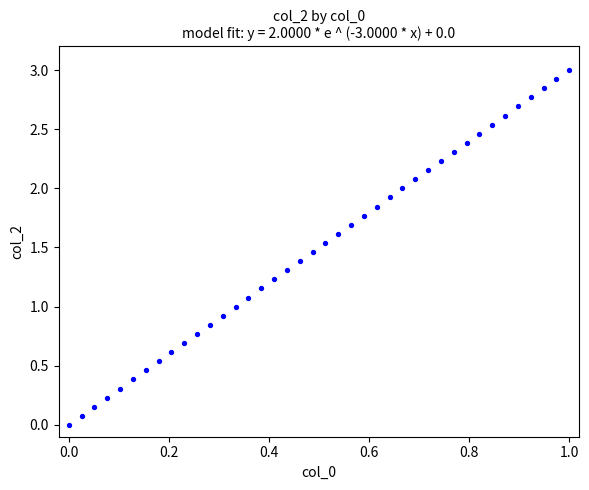

What is the range of Y values (max minus min)?

3.0